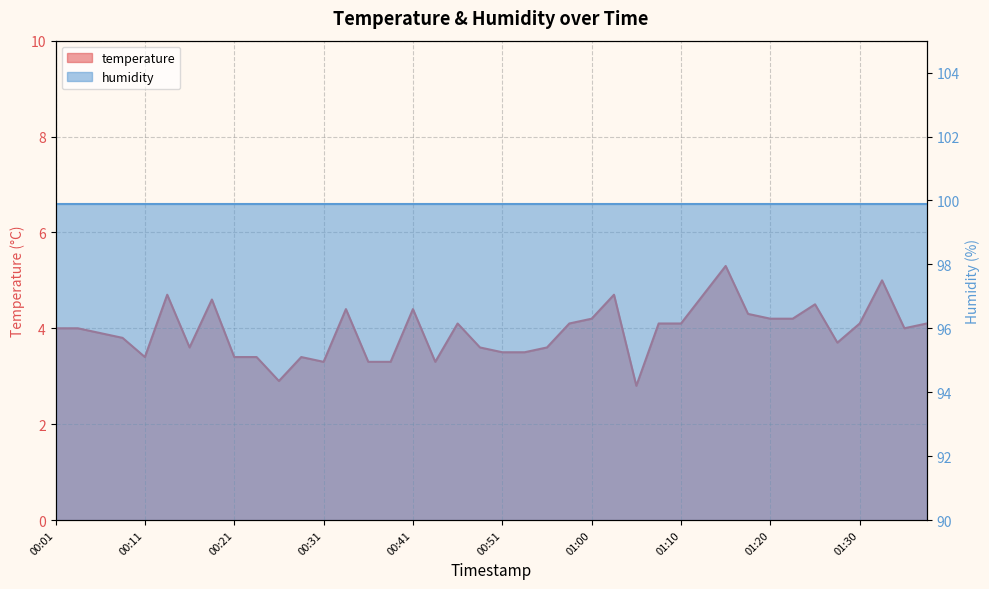

Does the chart display data point markers on the line(s)?

No